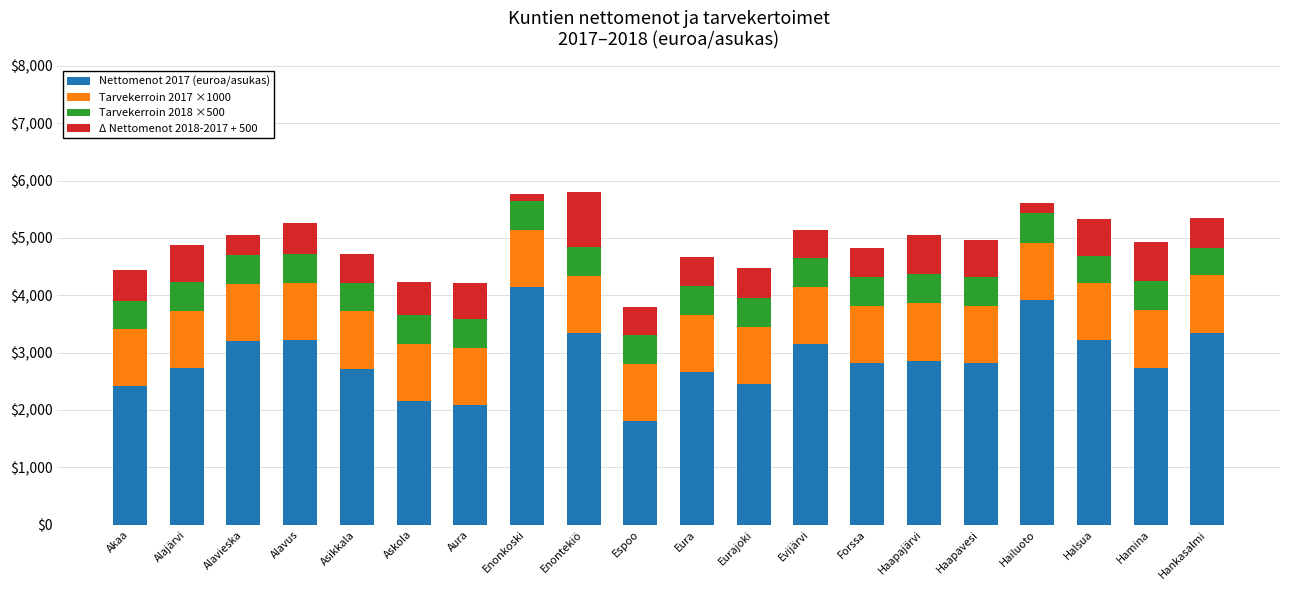

What is the average value of the Nettomenot 2017 (euroa/asukas) series?

2885.5